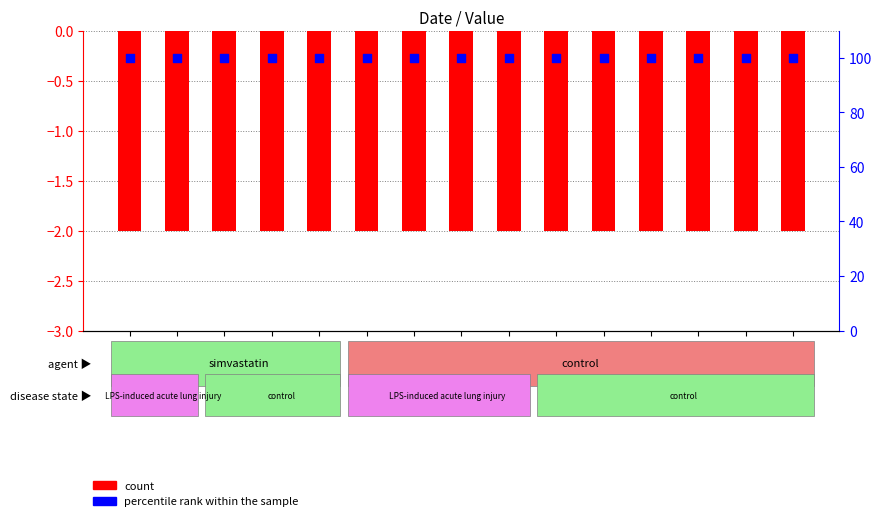

At which category is the sum across all series the highest?

20120920